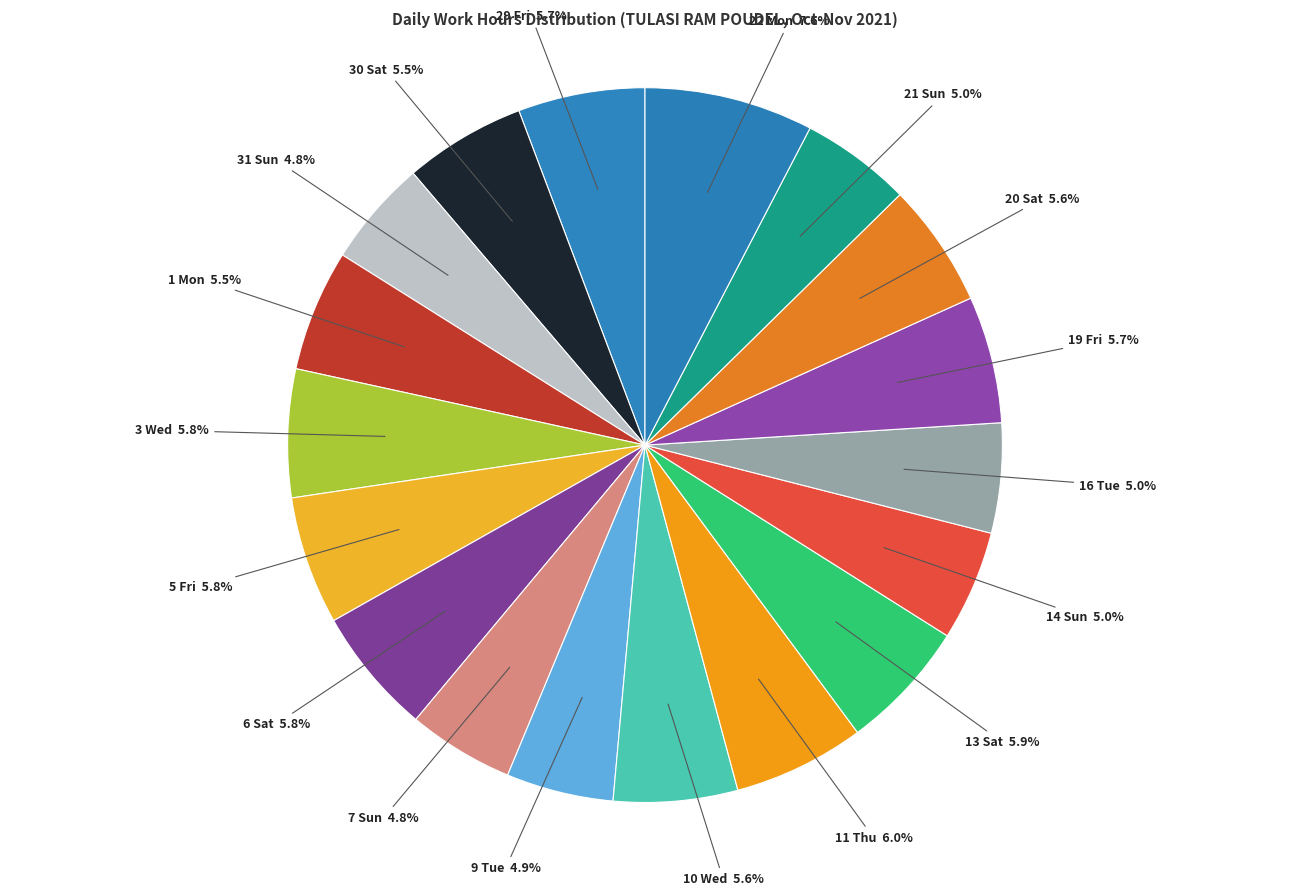

To the nearest percent, what is the average slice percentage?

6%